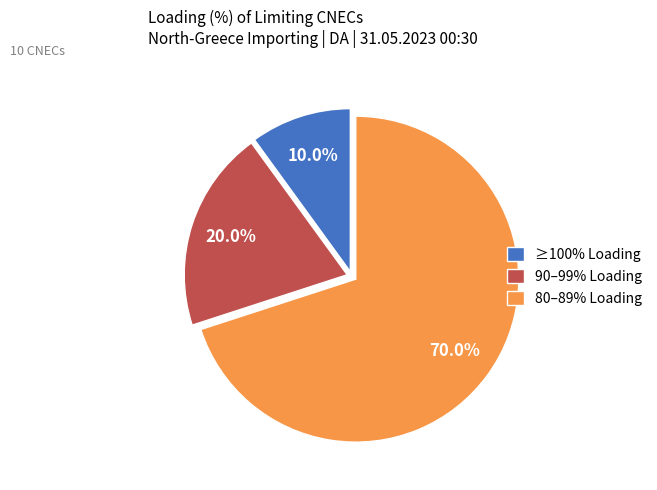

How much of the chart is everything except 90–99% Loading?

80.0%